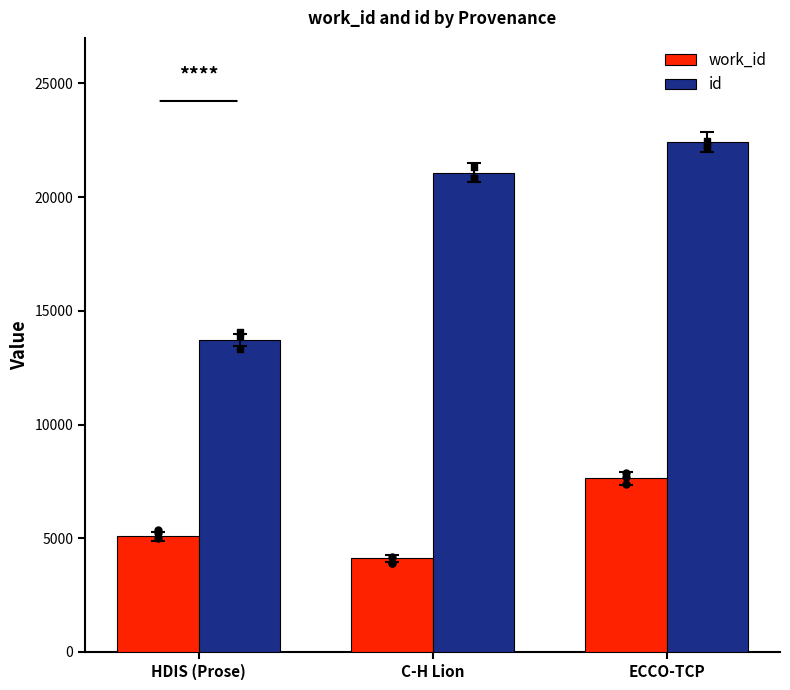

What is the total value across all series at HDIS (Prose)?

18796